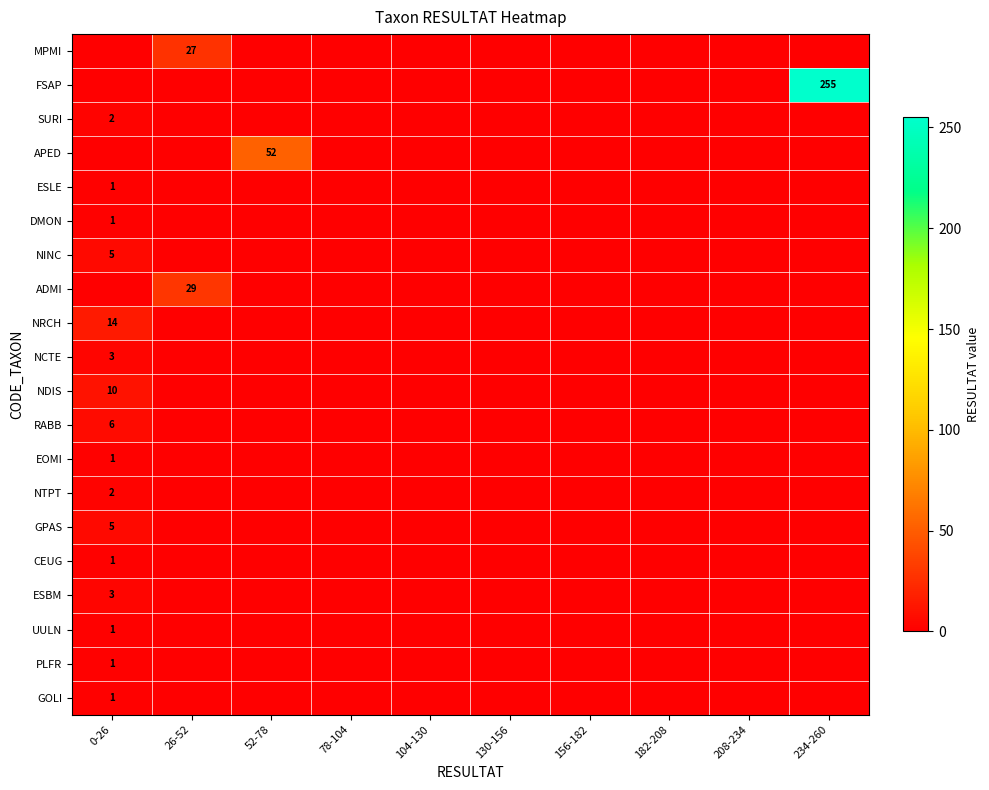

How many series are shown in this chart?

20